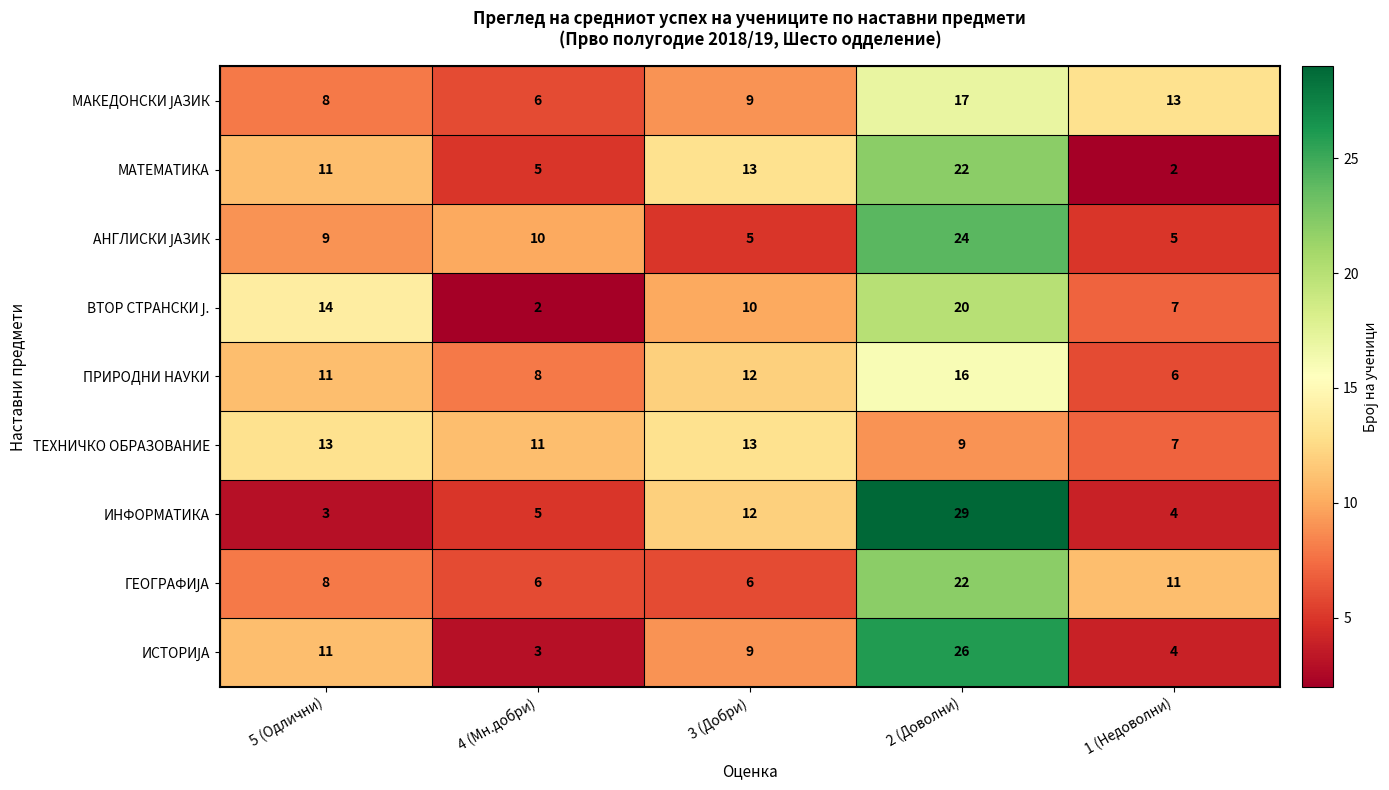

What is the sum of all ПРИРОДНИ НАУКИ values?

53